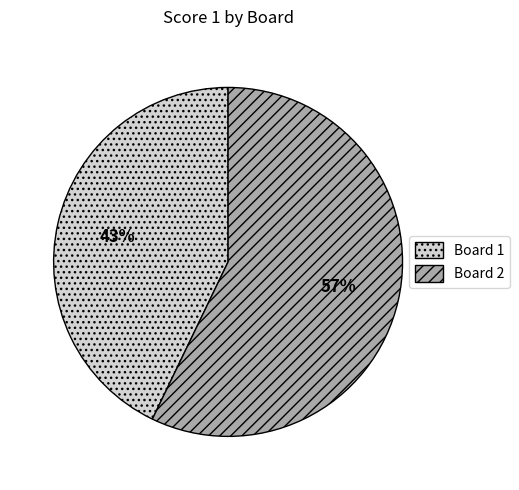

Count the number of slices in the pie.

2